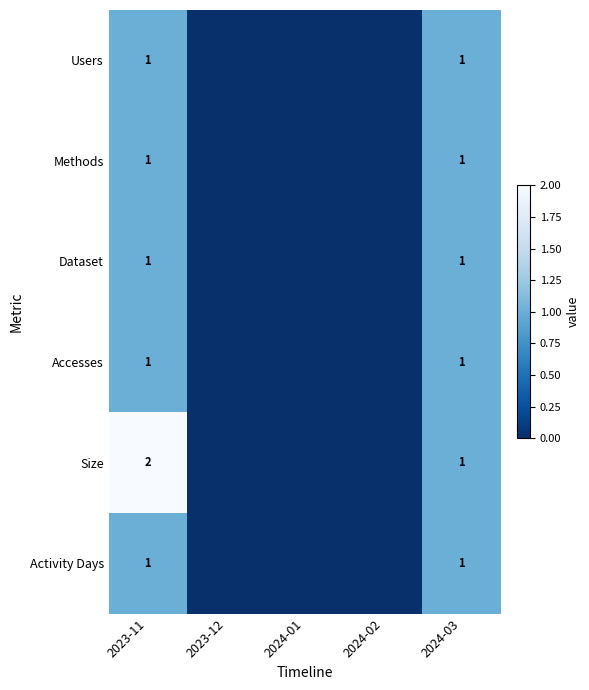

At how many categories does at least one series exceed 1?

1